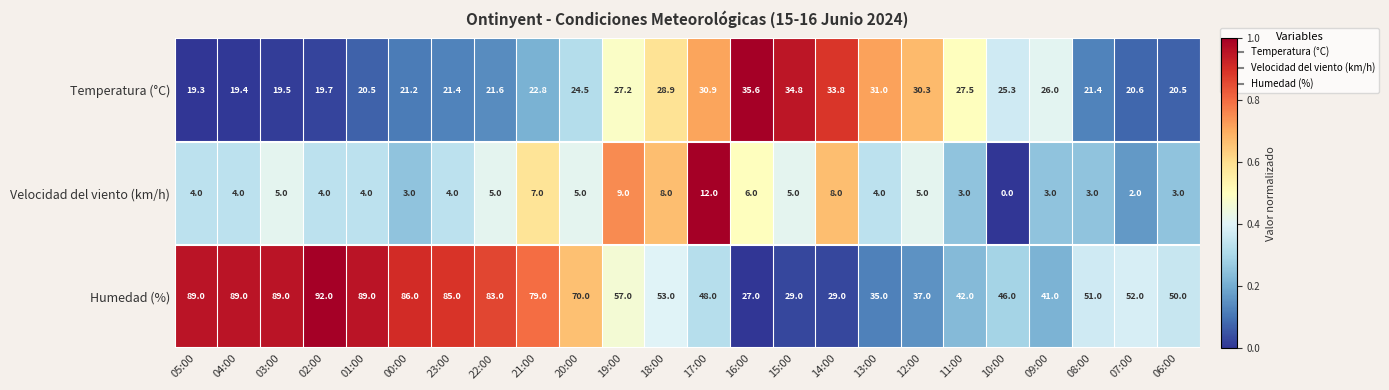

Which series has the largest total across all categories?

Humedad (%)